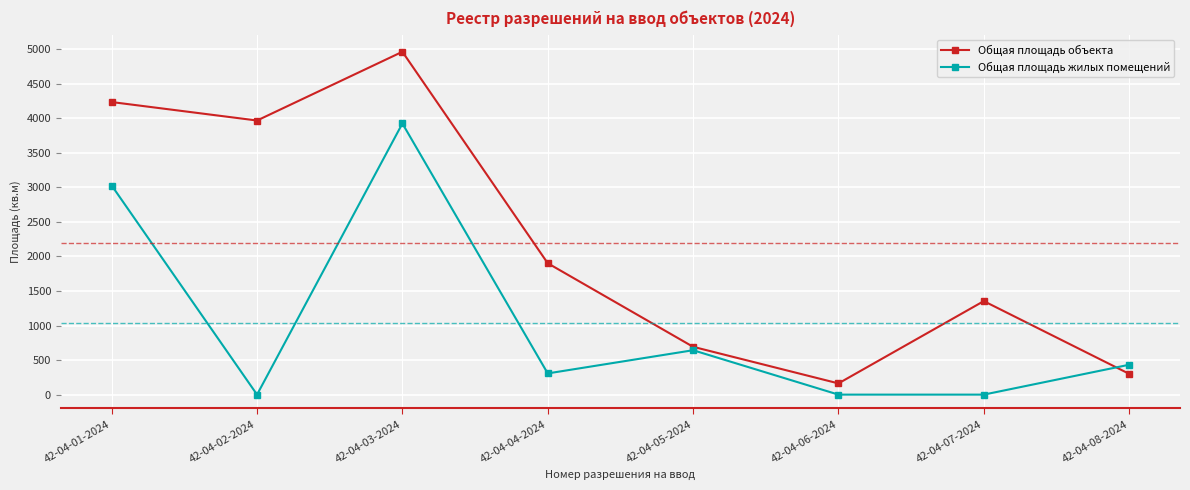

List the series in order of their overall mean, highest first.

Общая площадь объекта, Общая площадь жилых помещений